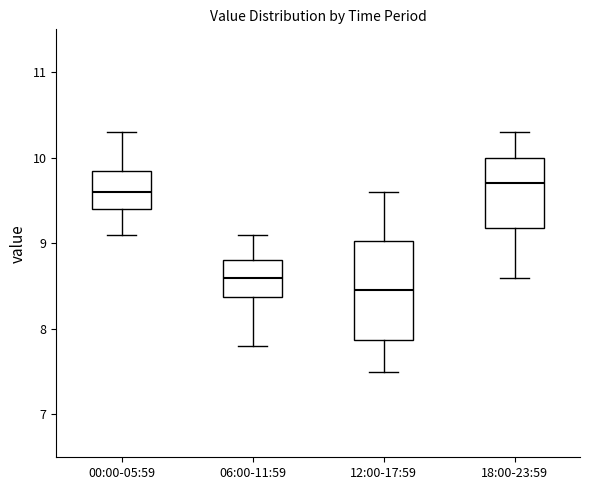

Reading left to right, transcribe this box plot: for each box, give where its median line is, the range the box spans, and where its two whiskers end, as read against the y-axis. The values are not printed on the chart, so give them approximately, as read against the axis.

00:00-05:59: median 9.6, box 9.4 to 9.9, whiskers 9.1 to 10.3
06:00-11:59: median 8.6, box 8.4 to 8.8, whiskers 7.8 to 9.1
12:00-17:59: median 8.5, box 7.9 to 9.0, whiskers 7.5 to 9.6
18:00-23:59: median 9.7, box 9.2 to 10.0, whiskers 8.6 to 10.3